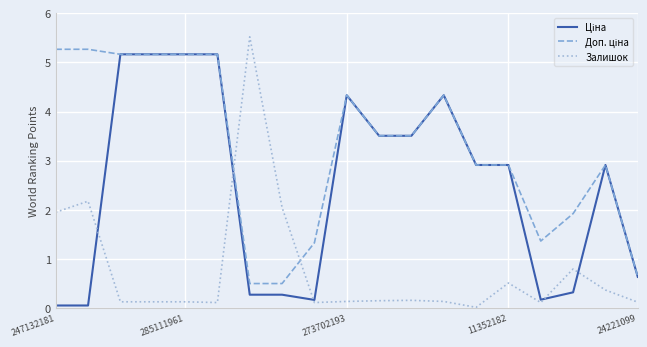

What is the spread (max minus min) of values at 285111961?

5.0